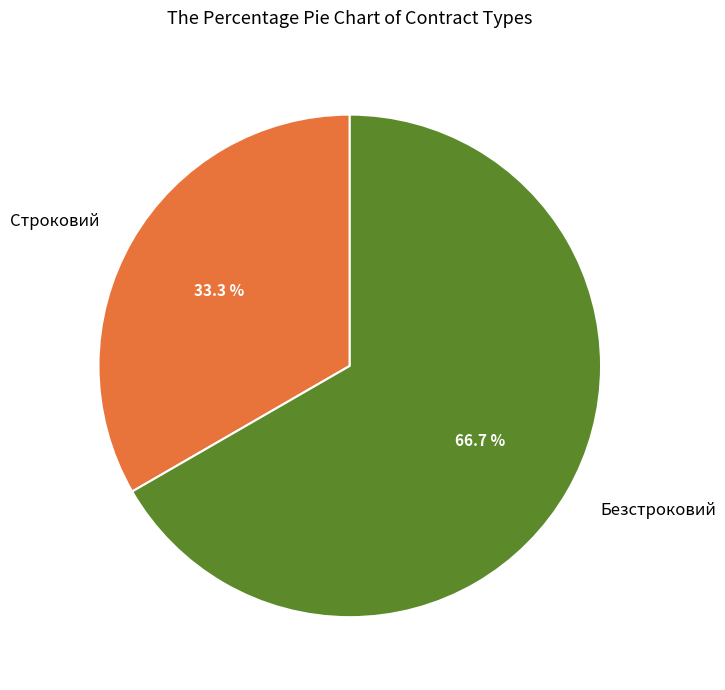

Does Безстроковий represent more than half of the total?

Yes